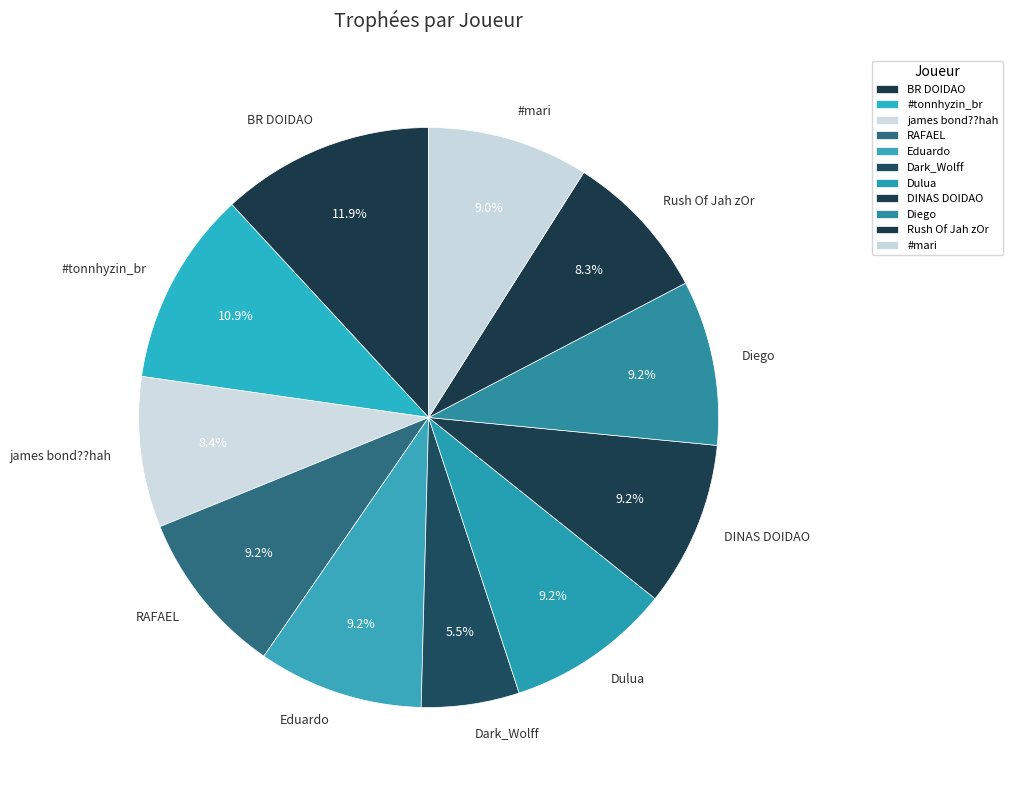

Between james bond??hah and Eduardo, which is larger?

Eduardo